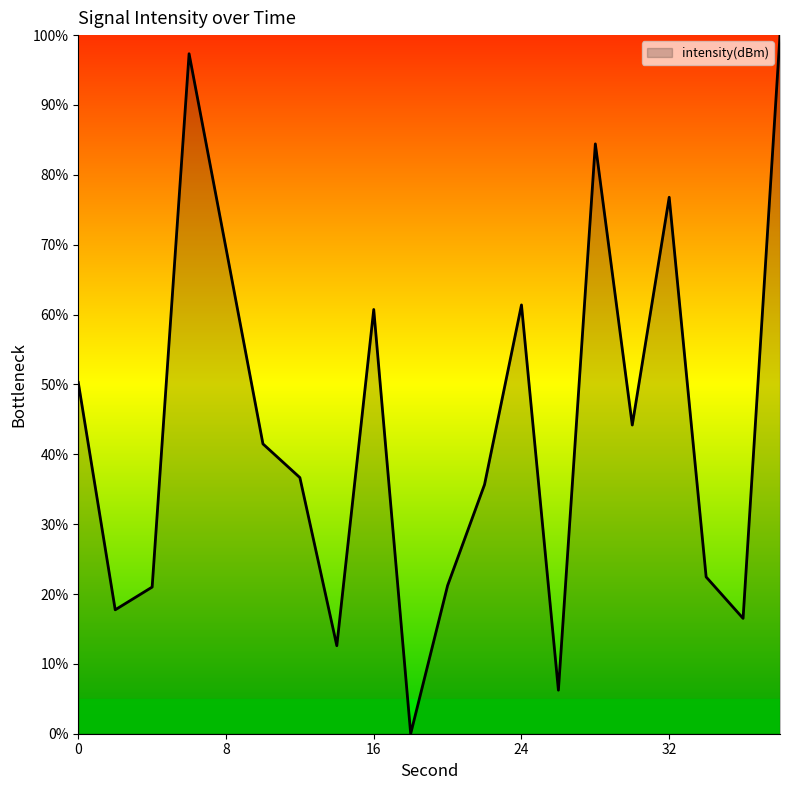

What is the greatest value displayed?

100.0